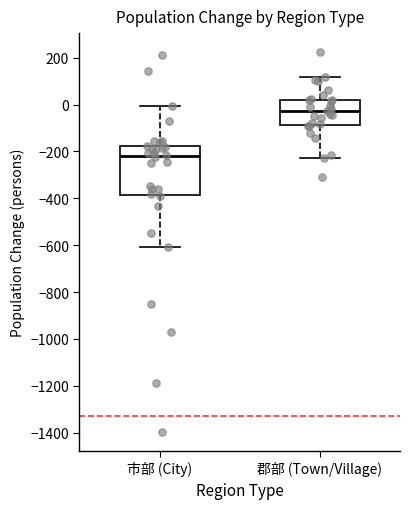

Comparing the boxes themselves (not the whiskers), which one is the tallest?

市部 (City)